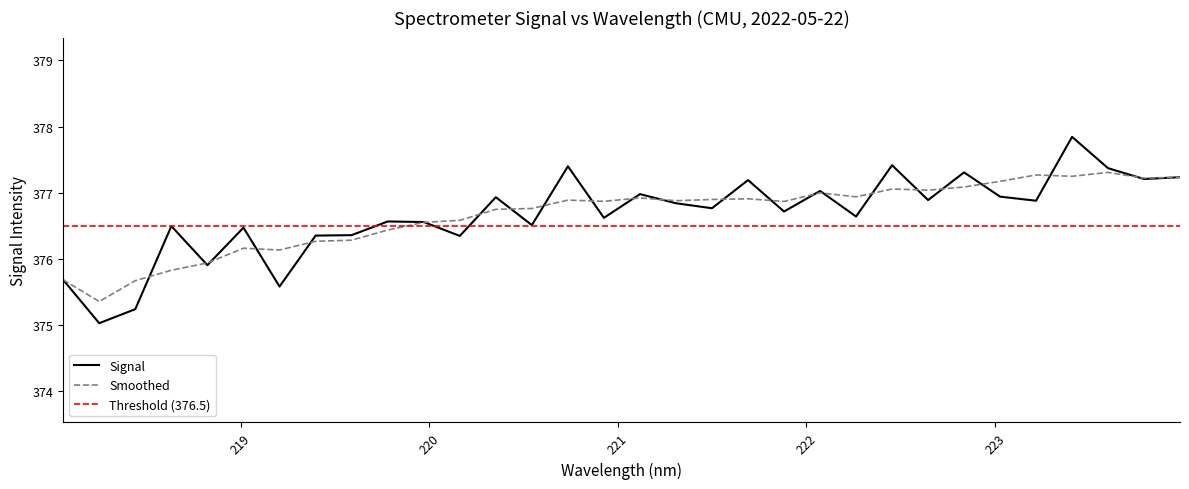

Read the value at 221.4993.

376.8